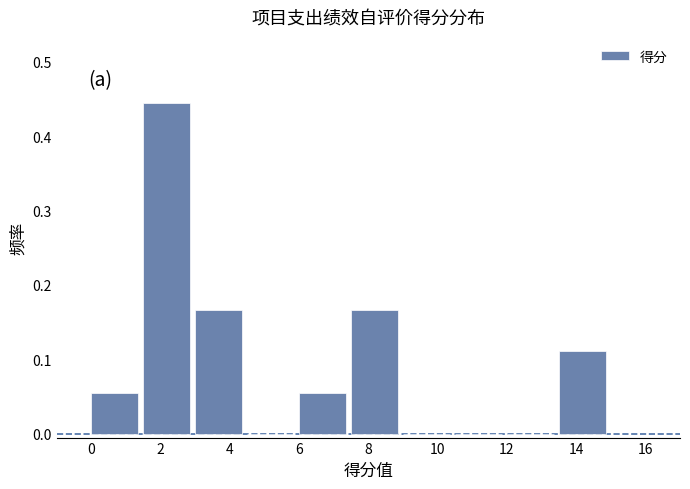

Which range on the x-axis has the tallest bar?

1.5 to 3.0